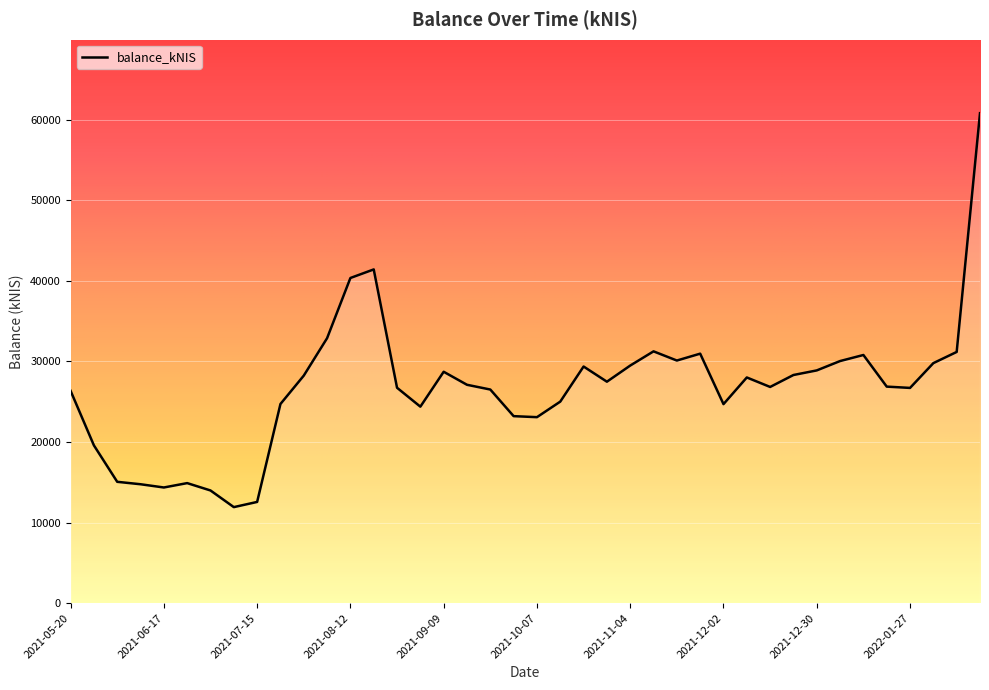

What is the maximum value shown in the chart?

60781.6